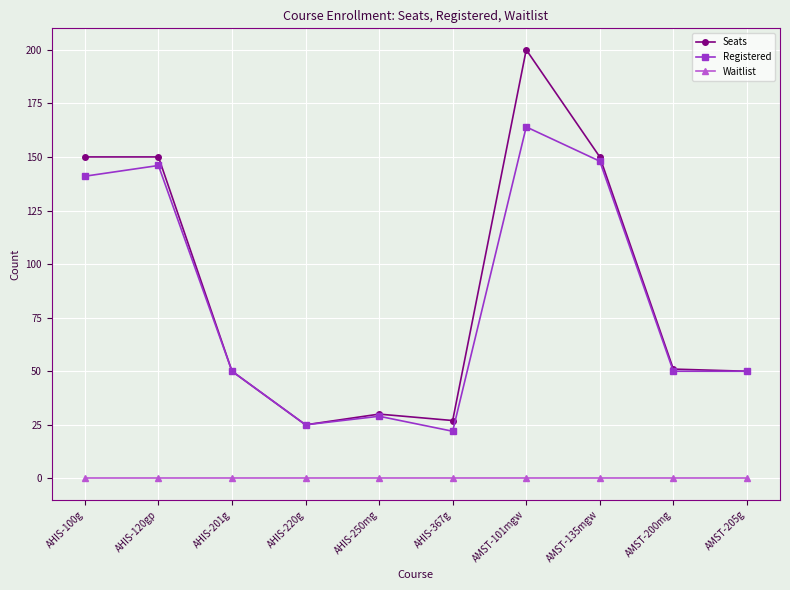

What is the difference between the highest and lowest values at AMST-200mg?

51